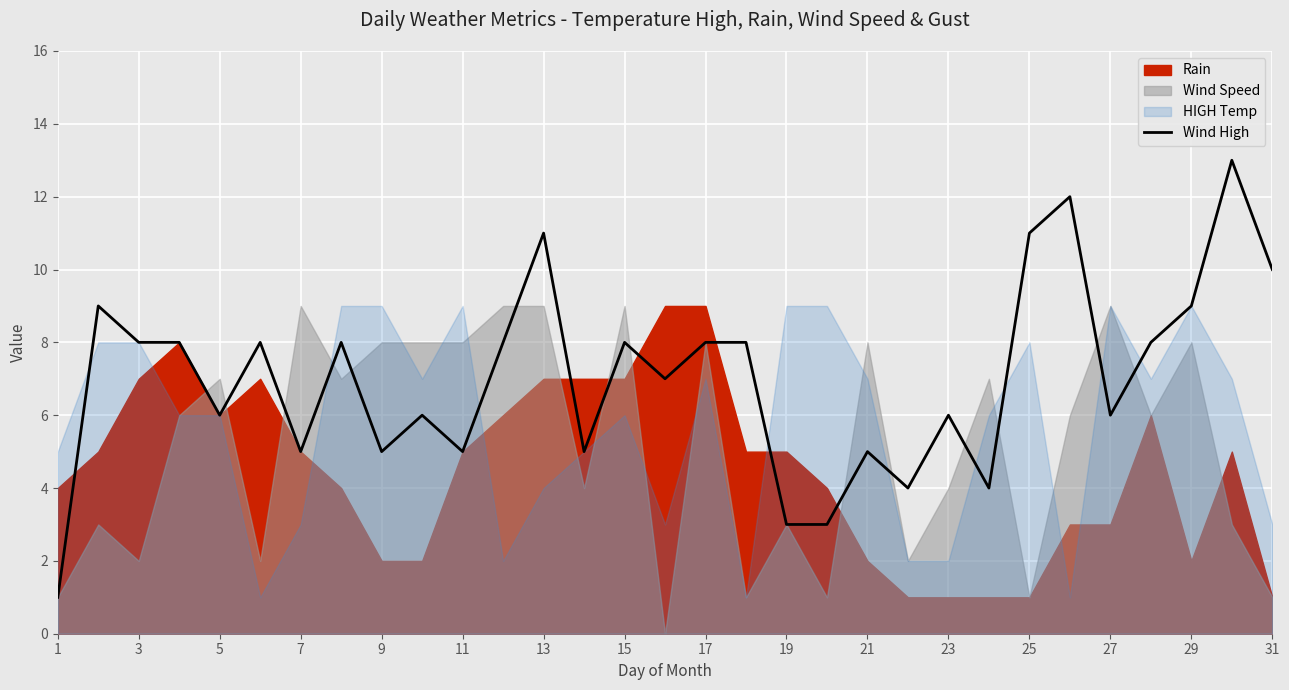

Is it true that Wind High equals 8 at 3?

True